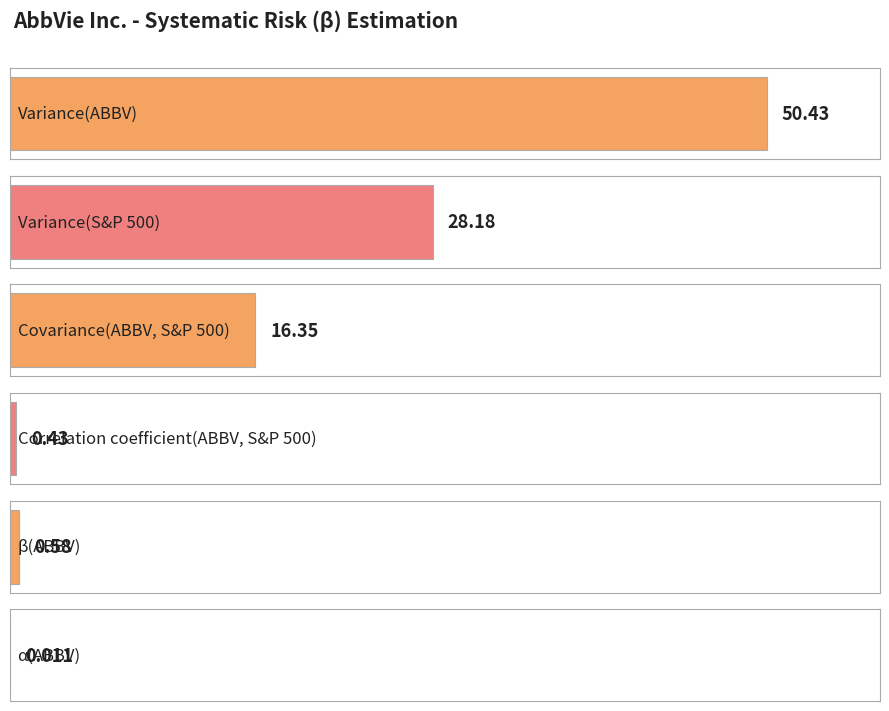

What is the value of the 5th bar from the left?

0.6